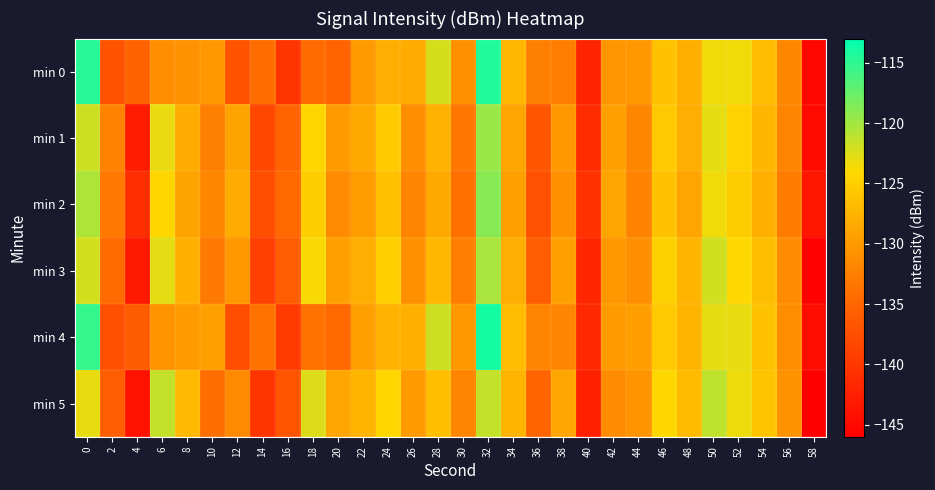

What is the minimum value shown in the chart?

-146.2